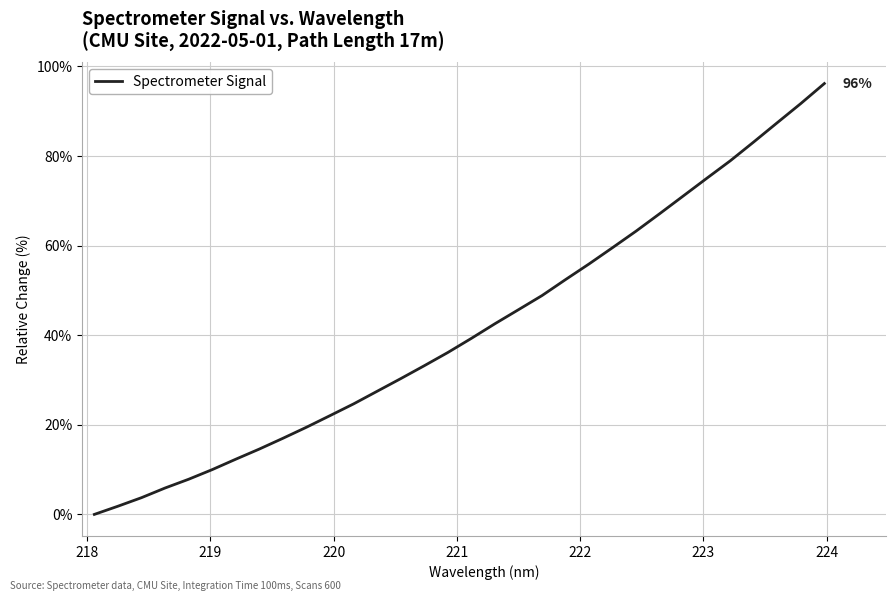

What is the maximum value shown in the chart?

96.2